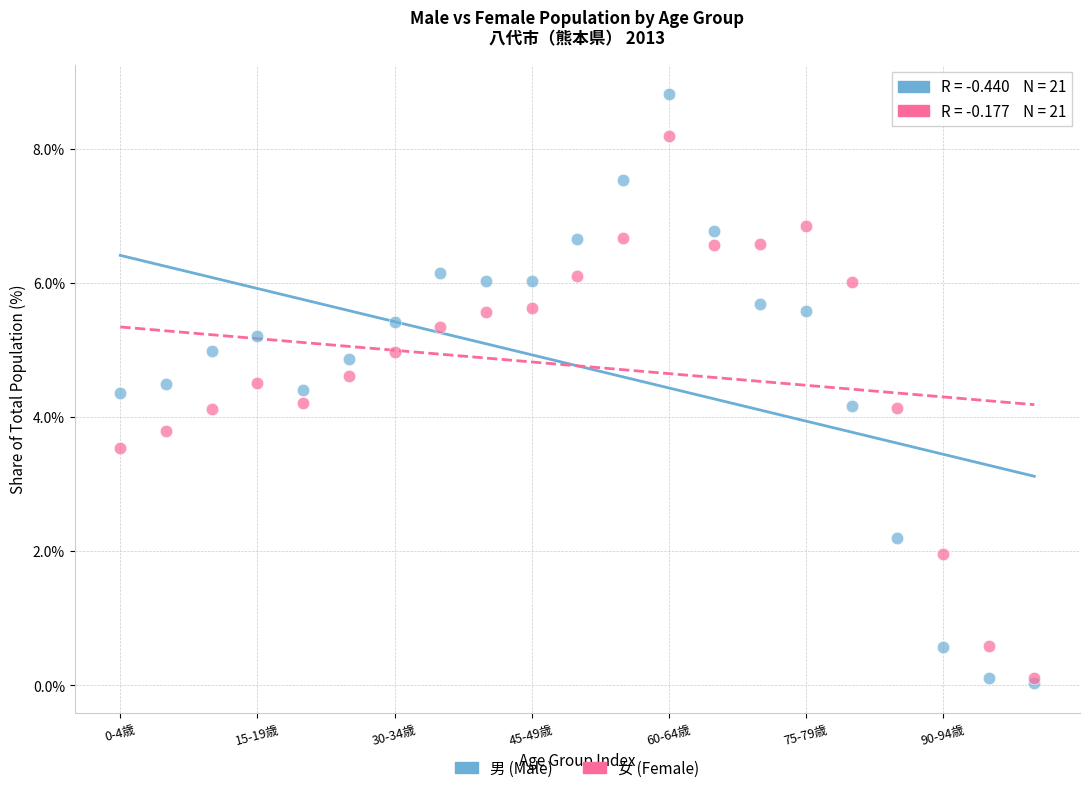

Which series has the widest spread of Y values?

男 (Male)